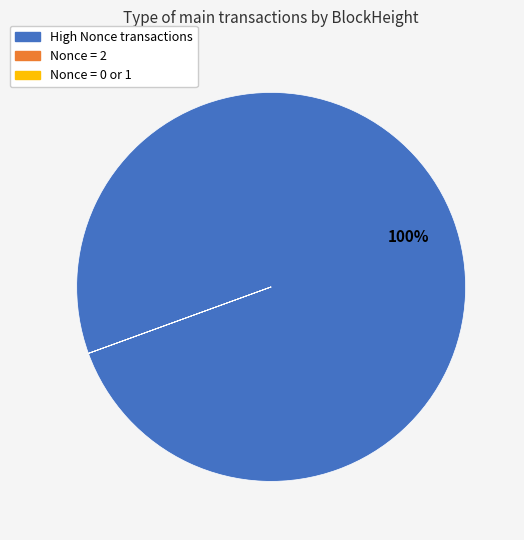

Does any single category account for the majority?

Yes